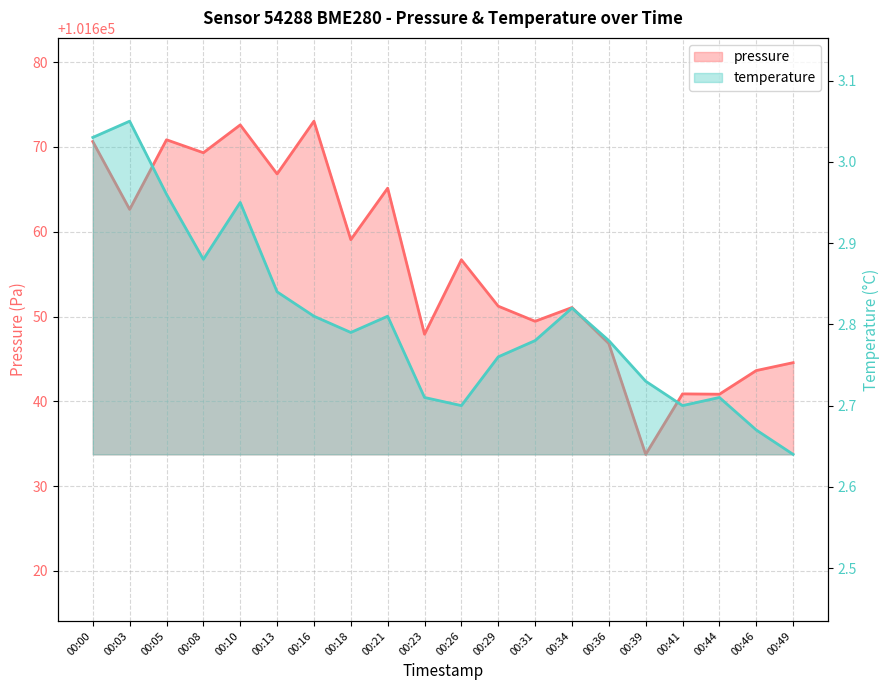

How many series are shown in this chart?

2